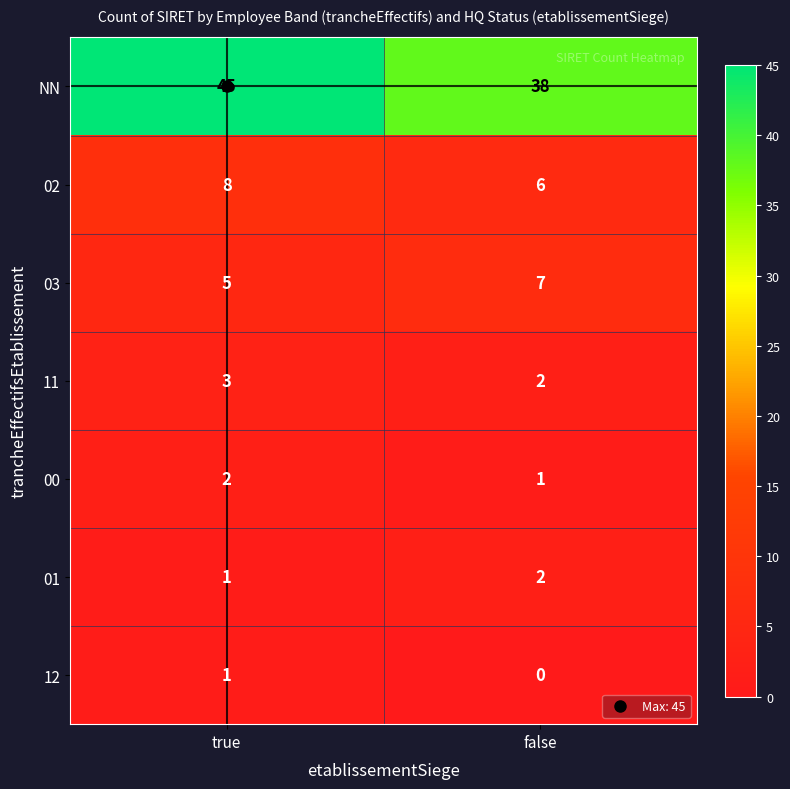

At which category is the sum across all series the highest?

true